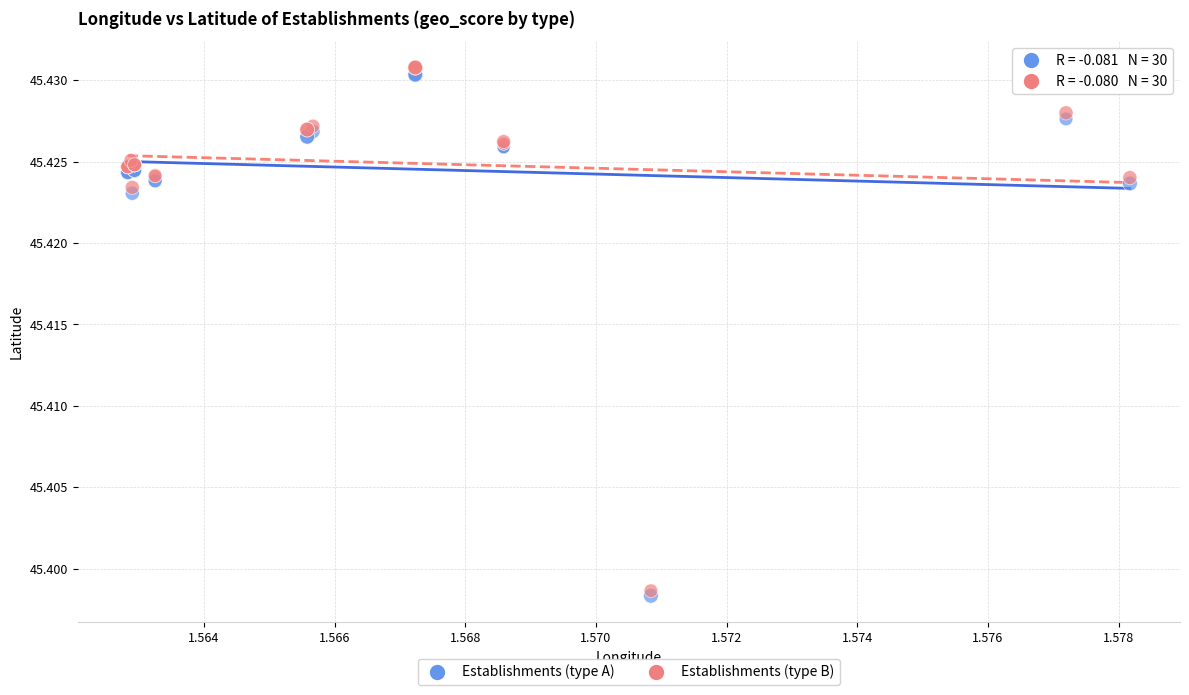

Which series contains the lowest Y value?

Establishments (type A)